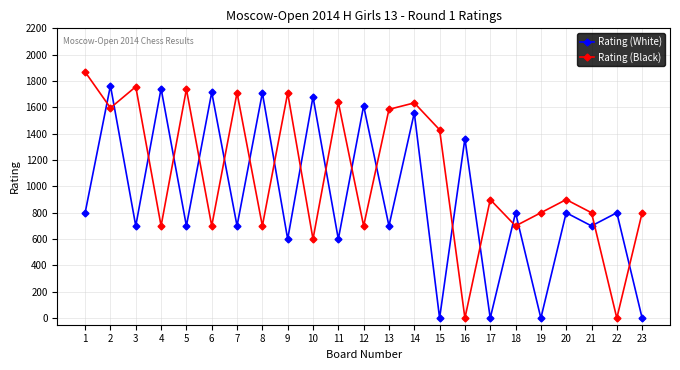

Rank the series by their maximum value, from highest to lowest.

Rating (Black), Rating (White)